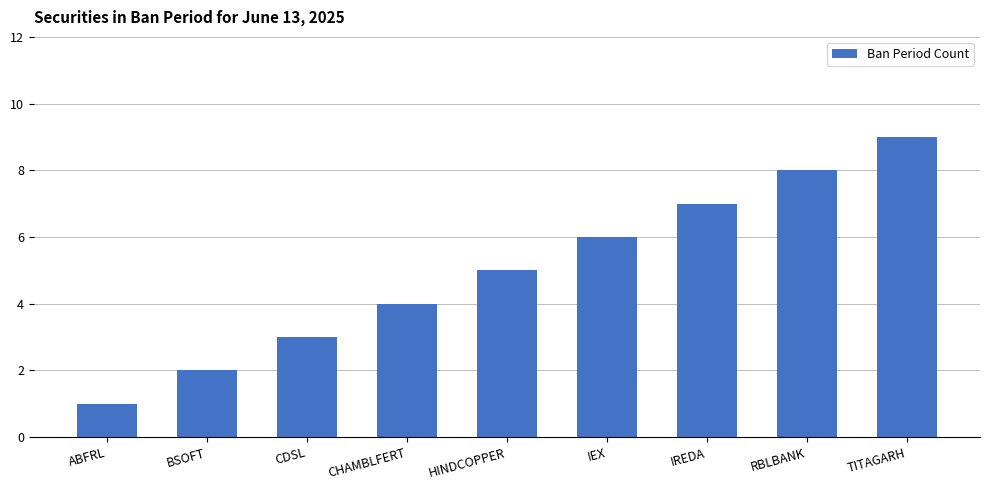

How many values are between 3 and 7?

5